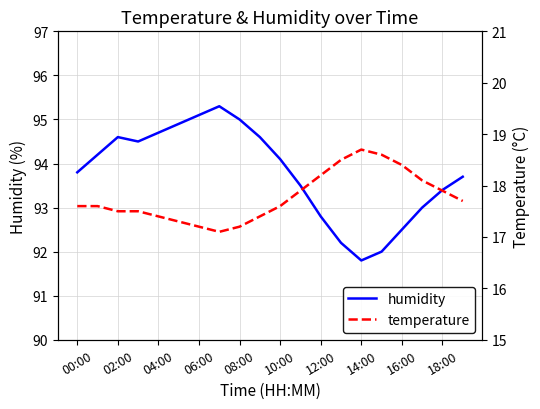

Which category has the lowest value in the humidity series?

14:00